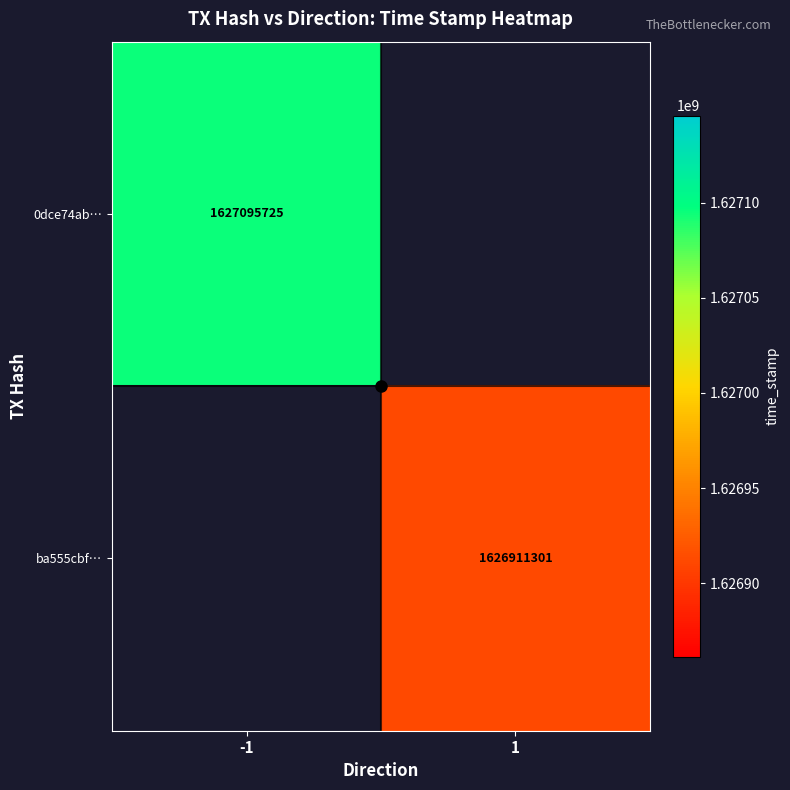

Rank the categories by 0dce74ab… value from highest to lowest.

-1, 1